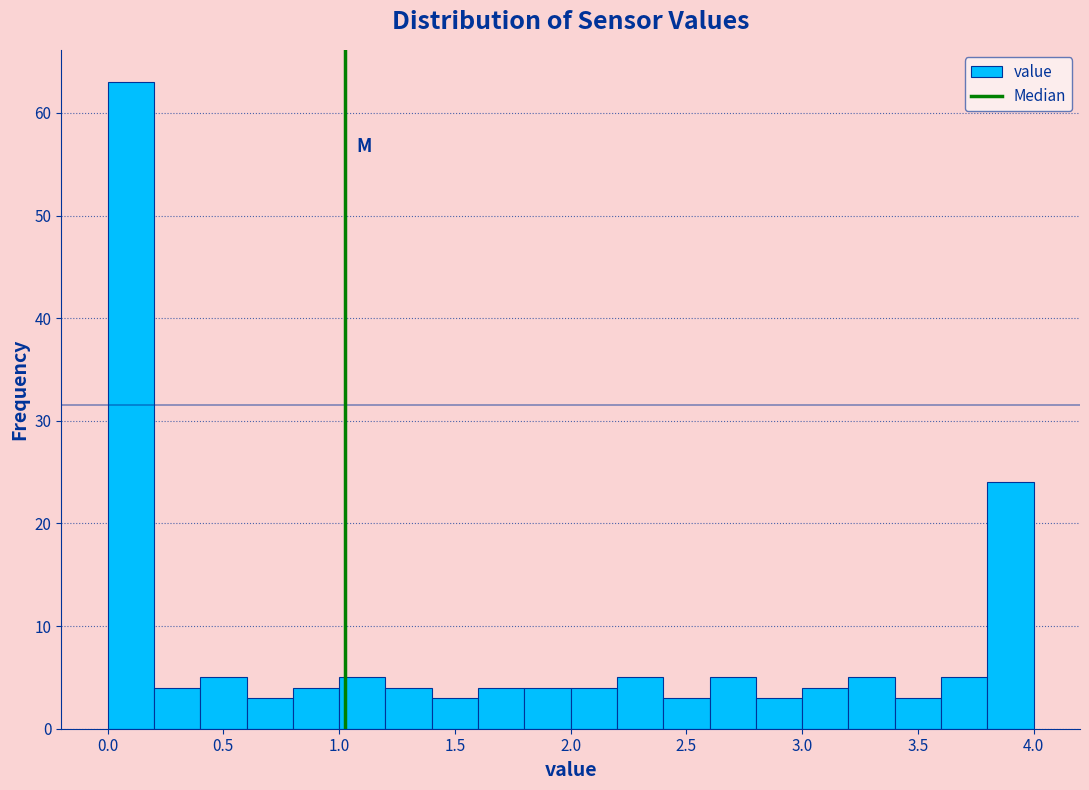

What is the height of the bar covering 2.0 to 2.2 on the x-axis? The values are not printed on the chart, so give them approximately, as read against the axis.

4